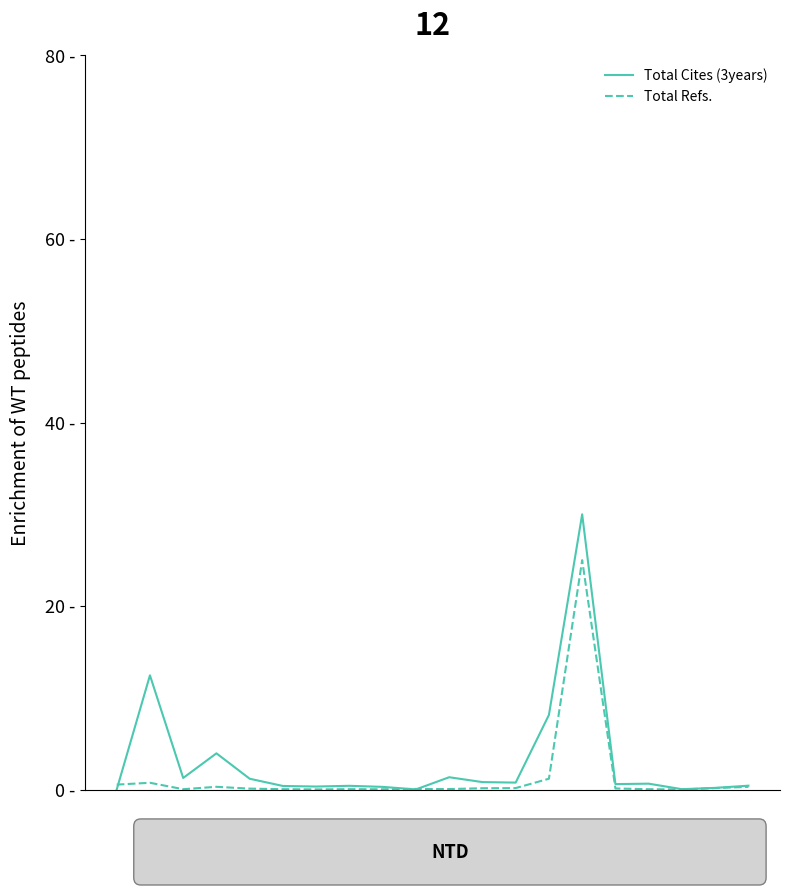

Which series has the largest total across all categories?

Total Cites (3years)